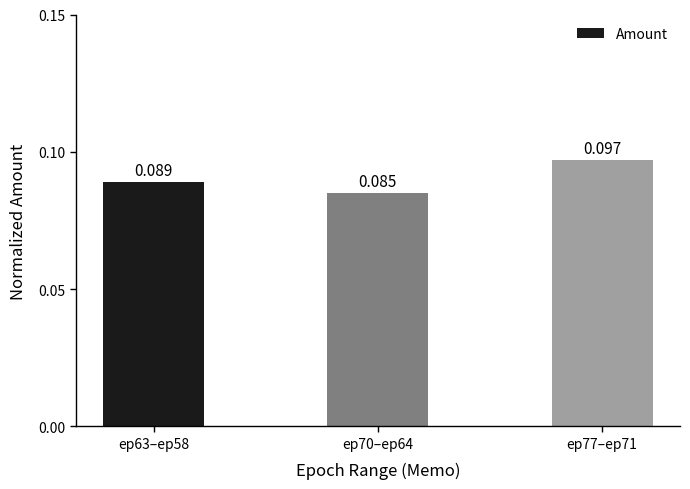

Are the bars horizontal?

No